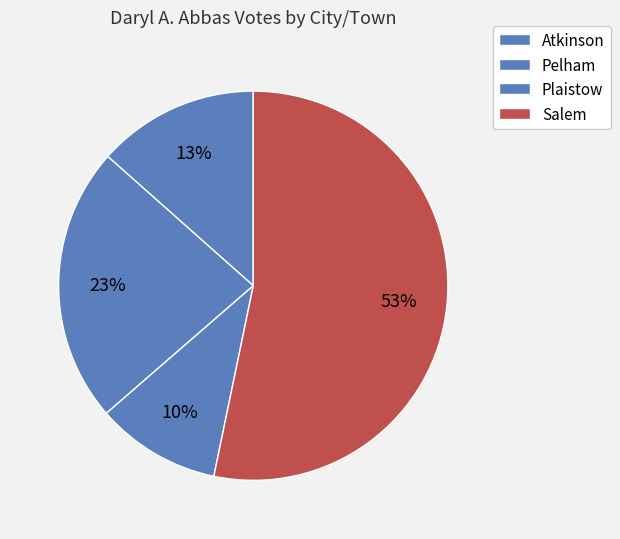

What is the change in value from Atkinson to Plaistow?

-130